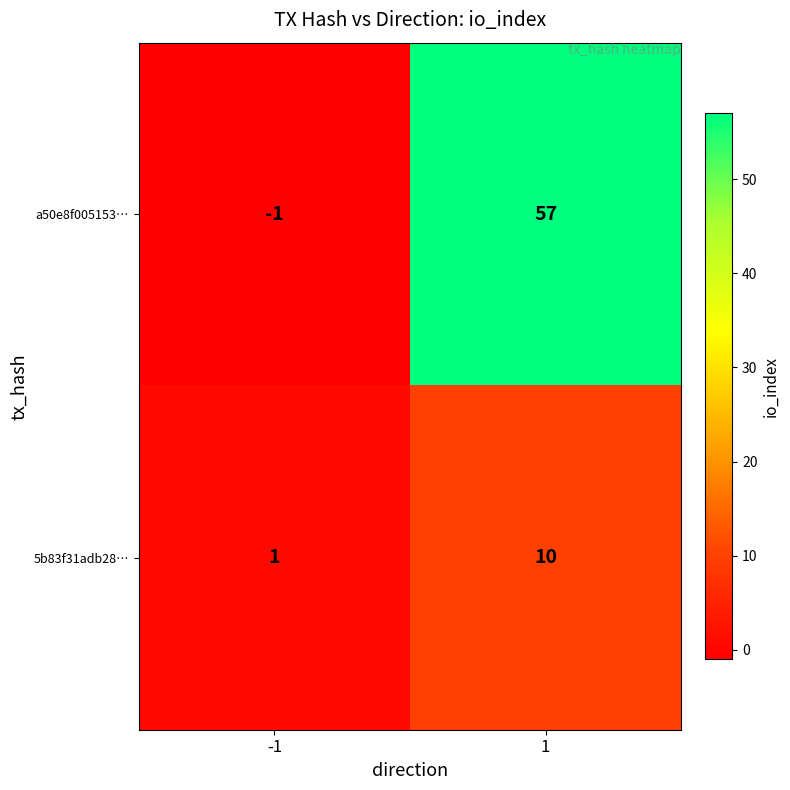

Which series has the largest range (max minus min)?

a50e8f005153…